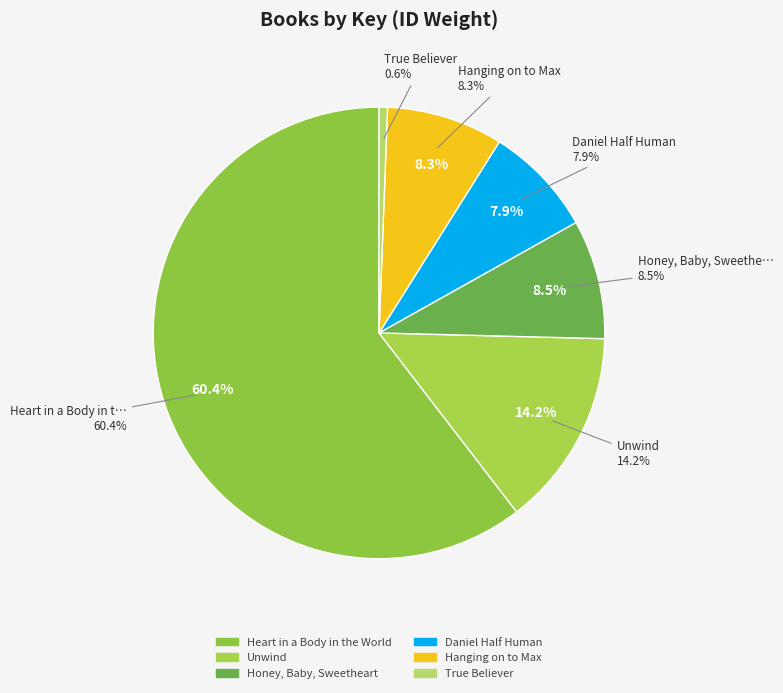

The Hanging on to Max slice represents 8% of the pie. True or false?

True